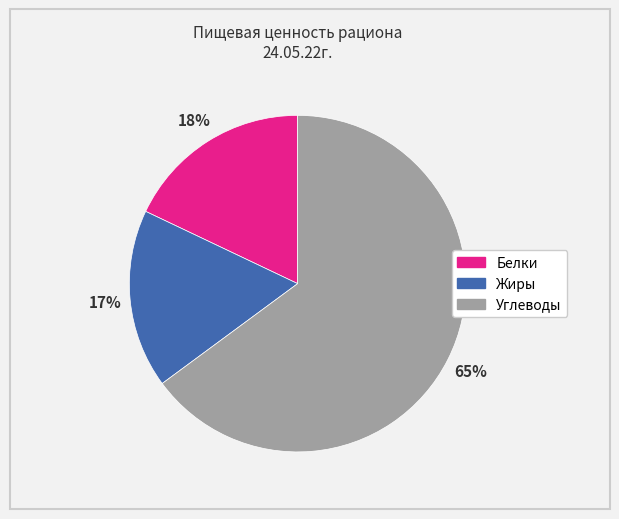

Which category has the biggest portion of the pie?

Углеводы